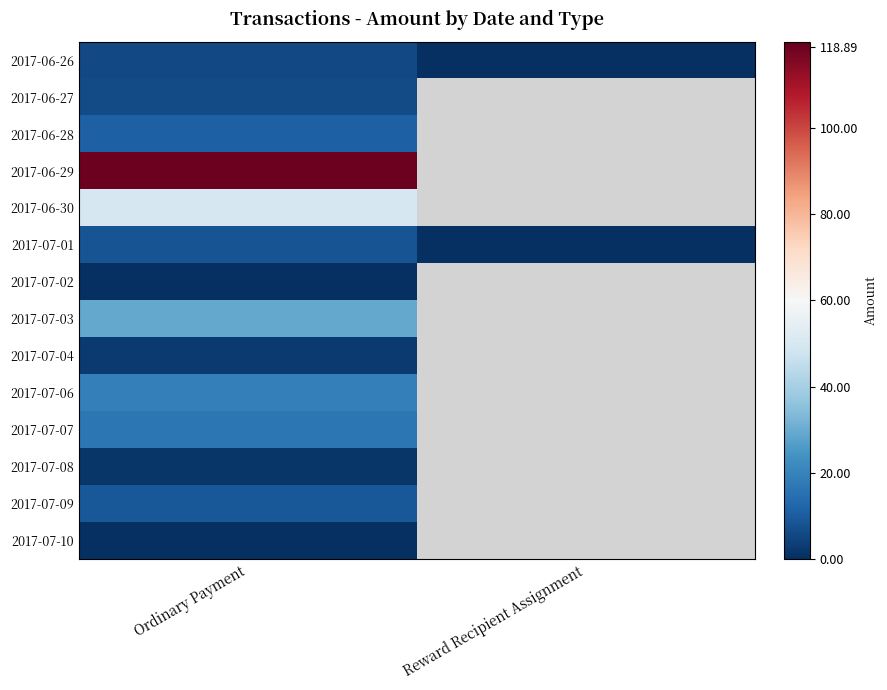

At which label is 2017-07-08 closest to 1?

Ordinary Payment